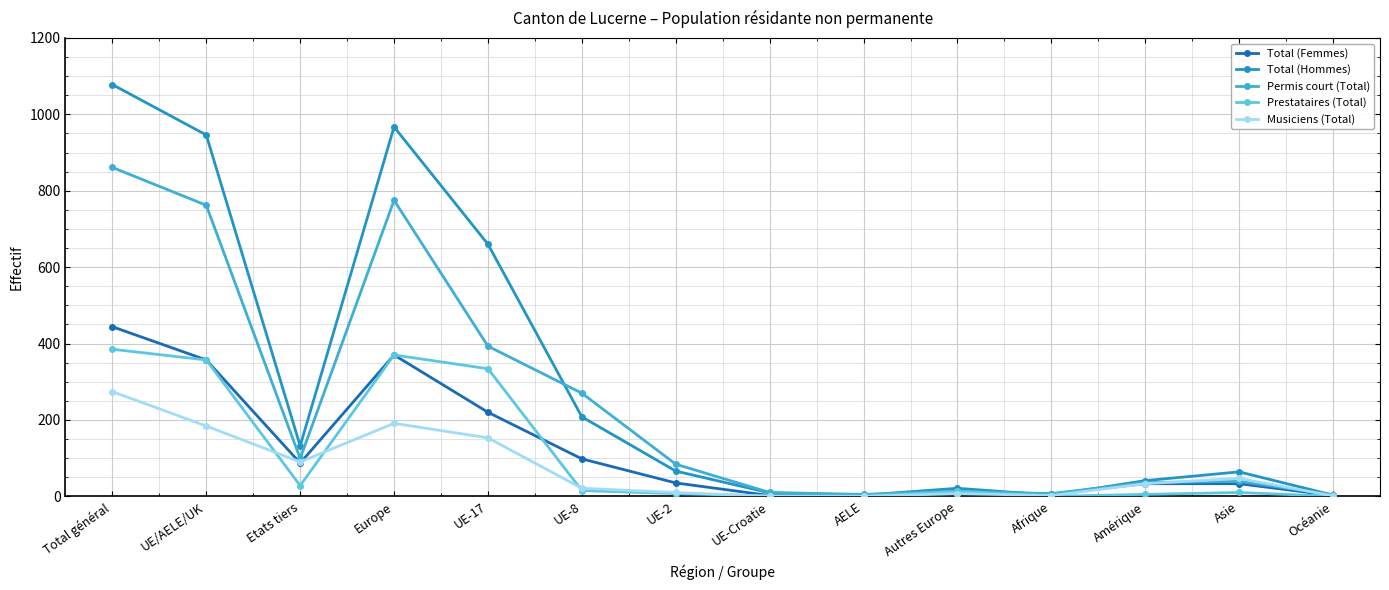

What is the highest value of the Musiciens (Total) series?

274